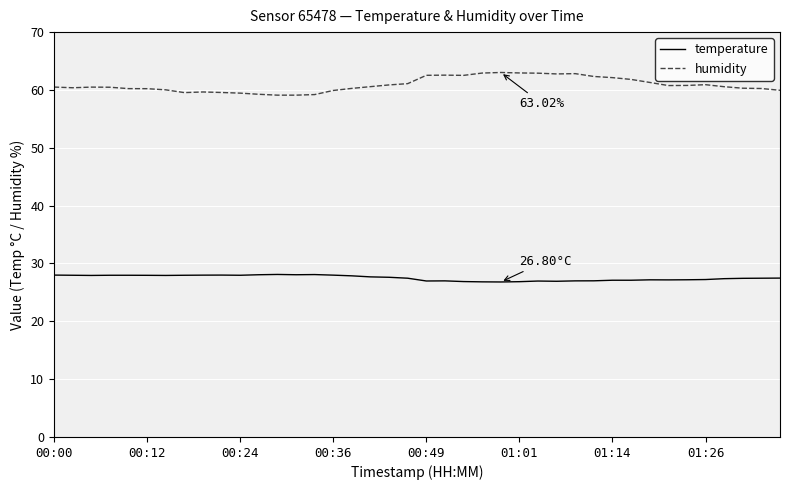

Which series has the largest total across all categories?

humidity